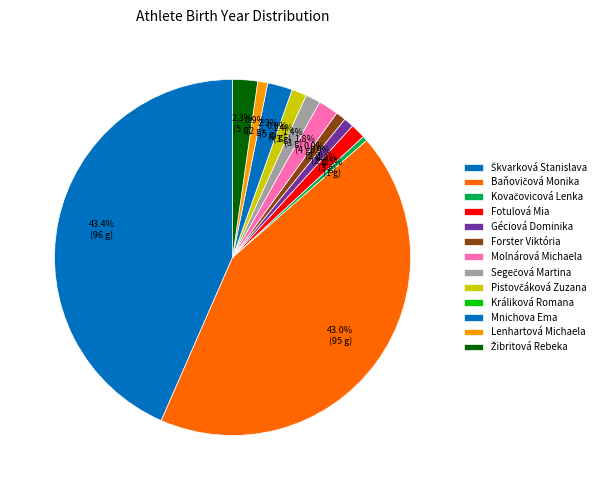

Is Králiková Romana the majority of the pie?

No